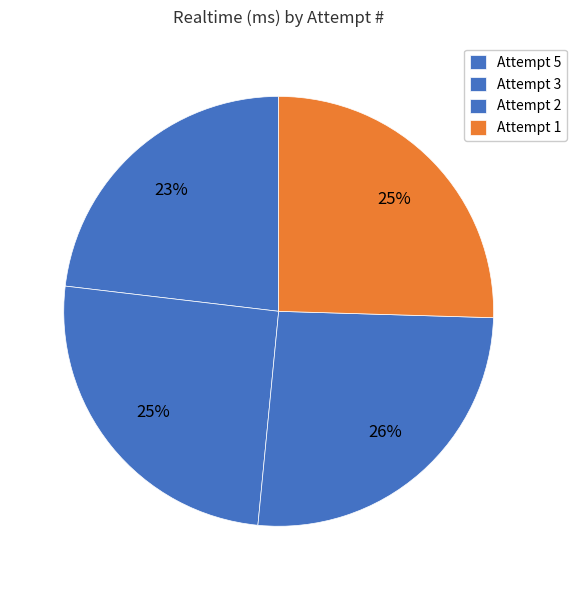

What is the ratio of the value at Attempt 1 to the value at Attempt 2?

1.0